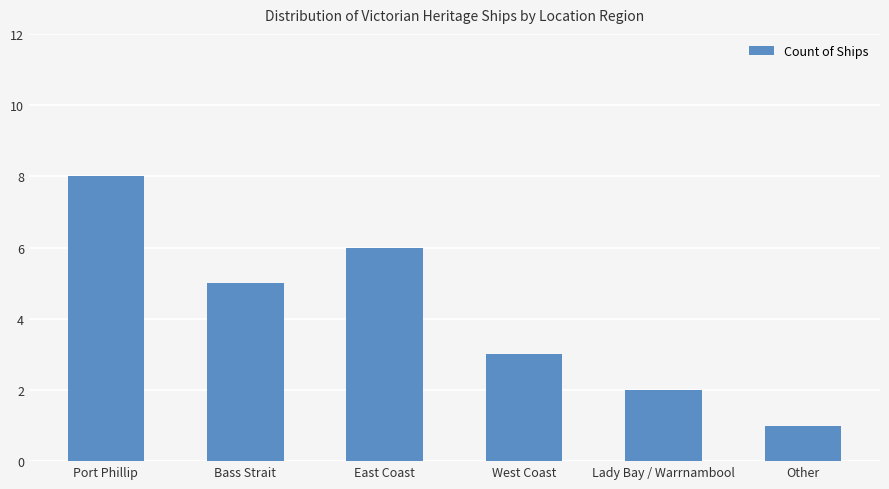

True or false: the data shows 0 at Other.

False